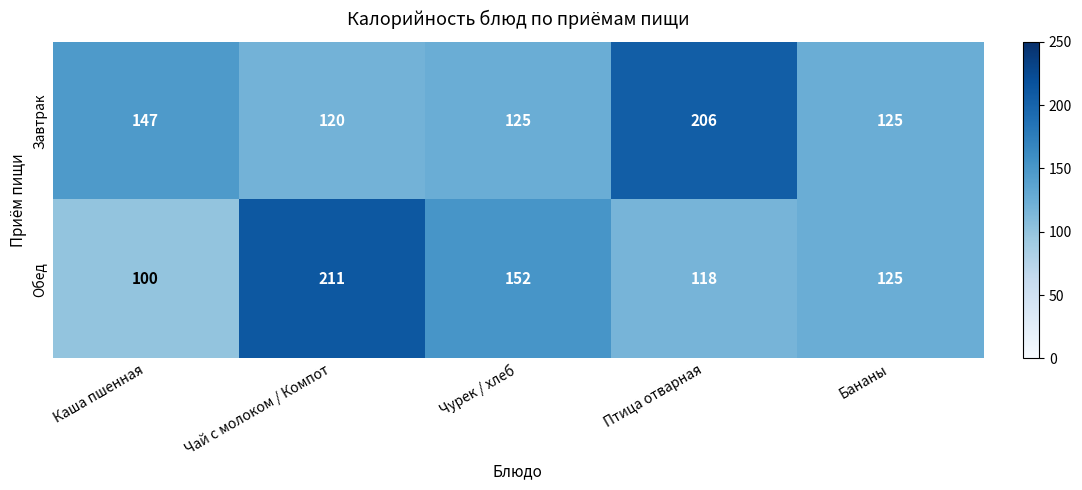

True or false: Обед has a value of 152 at Чурек / хлеб.

True